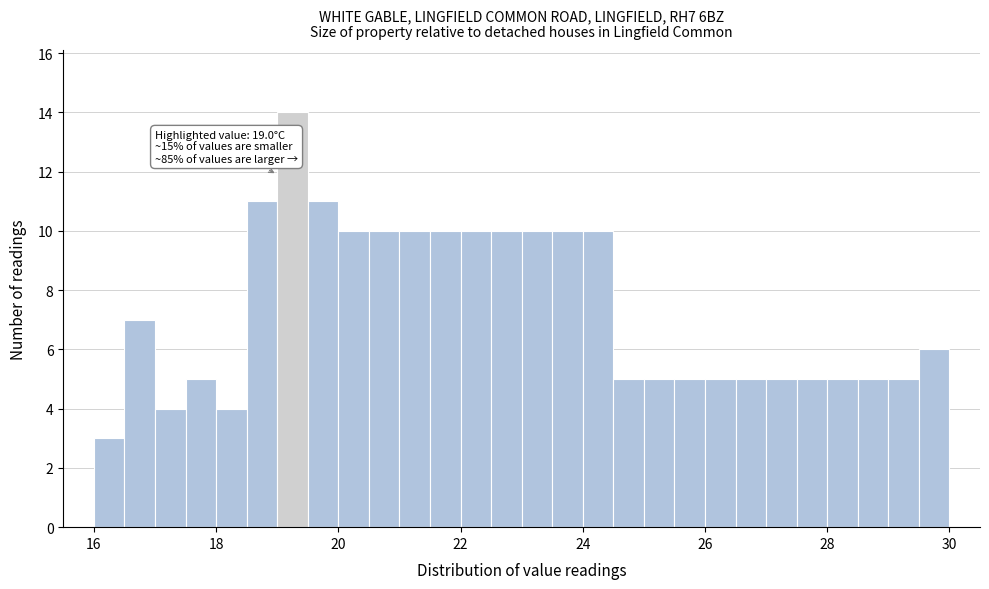

Around what value on the x-axis is the tallest bar? Give the approximate position of its centre, as read against the axis.

19.2